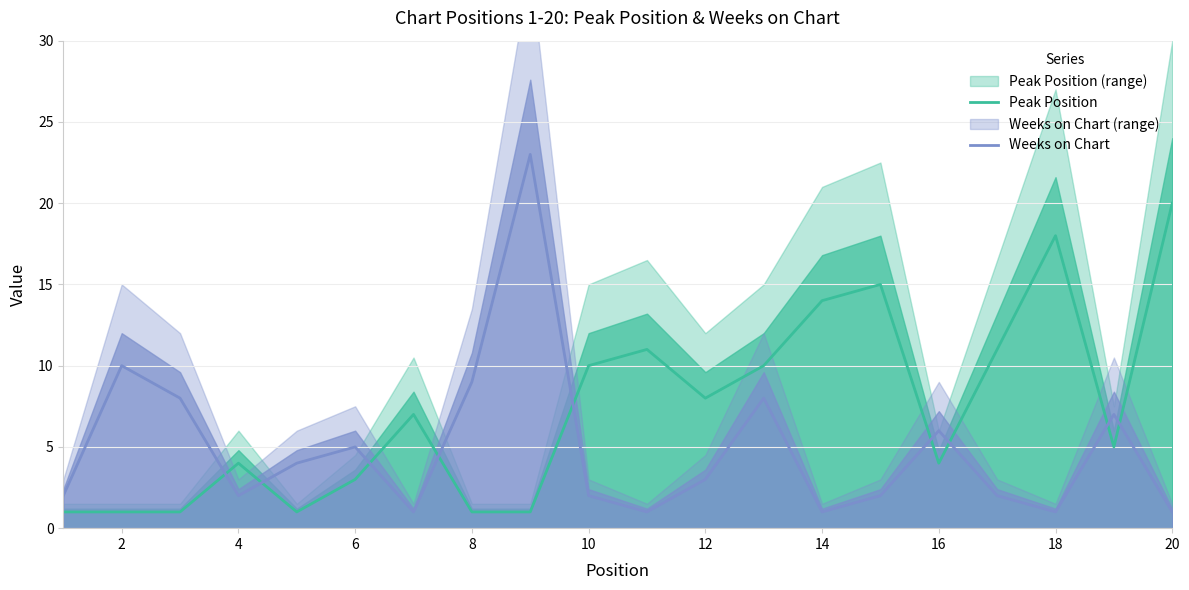

Is the value of Peak Position at 6 greater than the value of Weeks on Chart at 10?

Yes